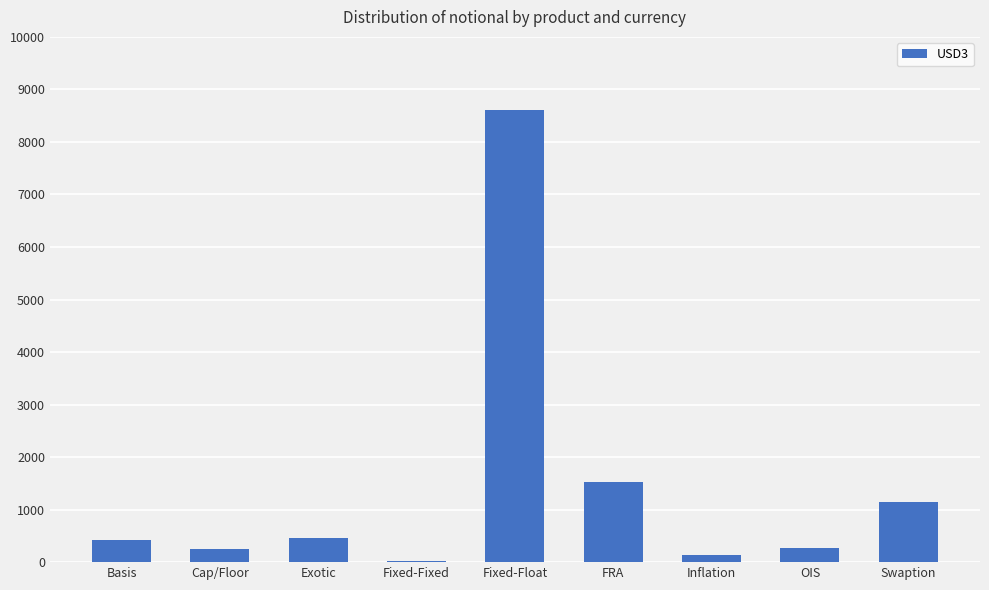

What is the sum of the values at Exotic and FRA?

1980